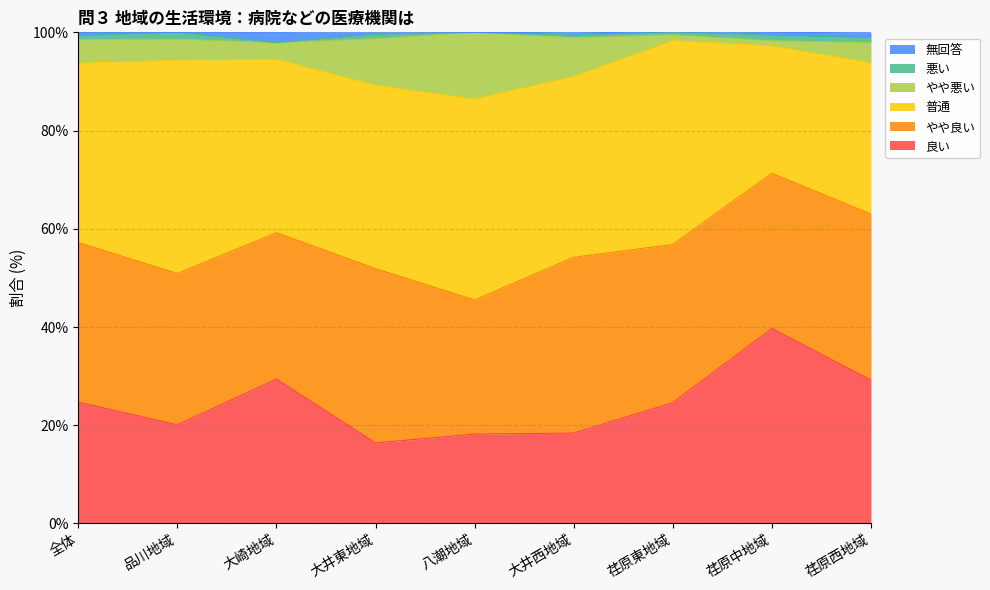

What is the sum of all 良い values?

220.7